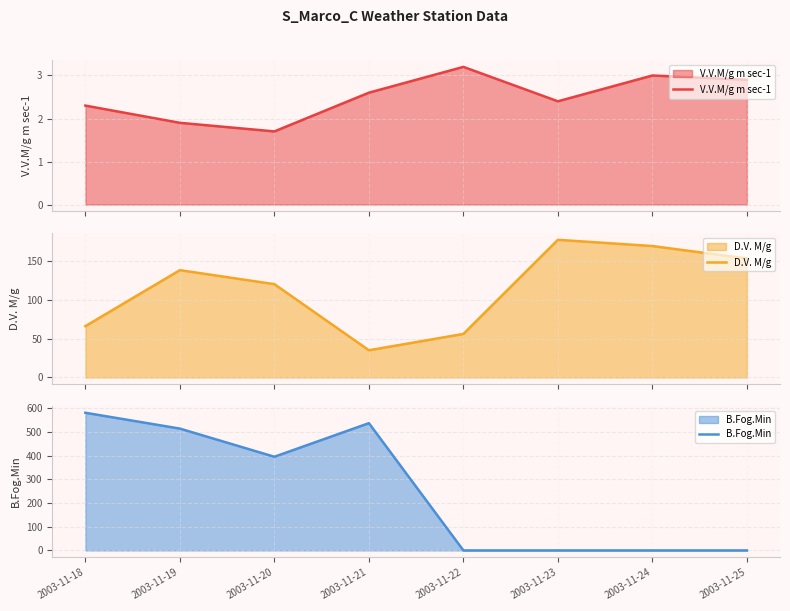

At 2003-11-25, list the series in order from smallest to largest.

B.Fog.Min, V.V.M/g m sec-1, D.V. M/g